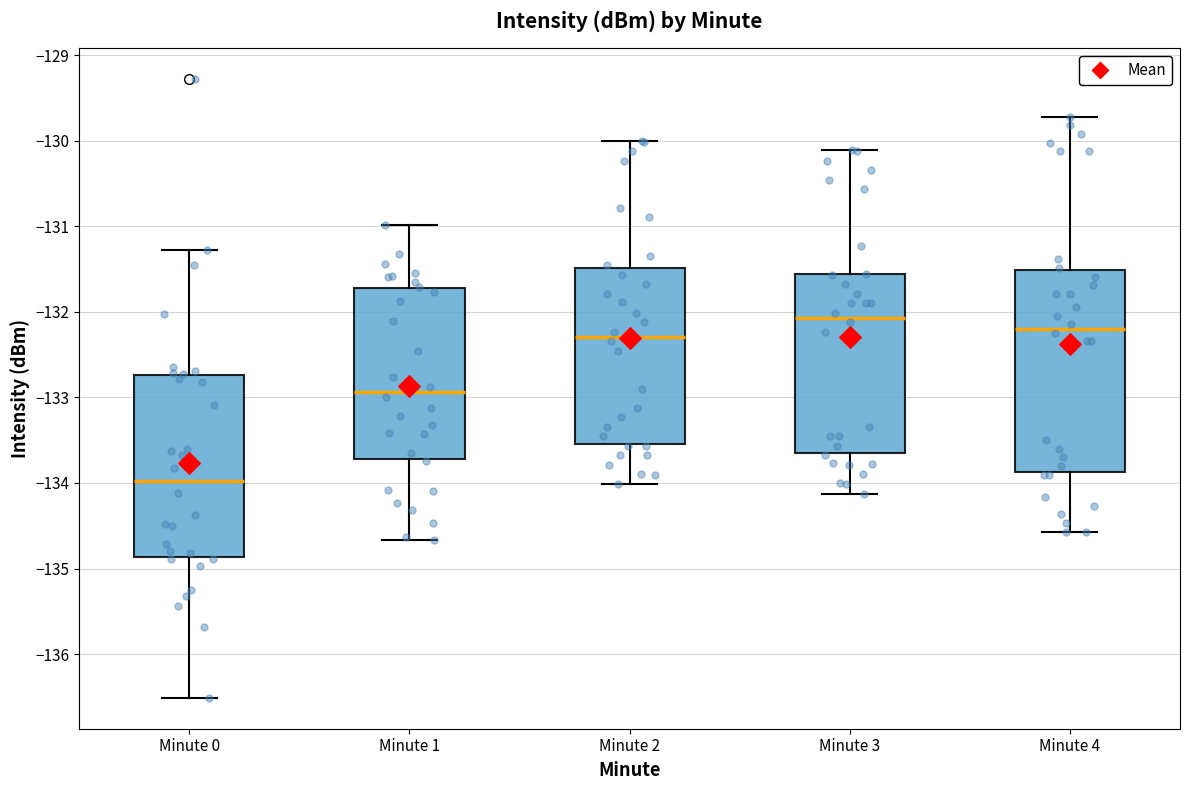

Where does the lower whisker of the box for Minute 4 end on the y-axis? The values are not printed on the chart, so give them approximately, as read against the axis.

-134.6